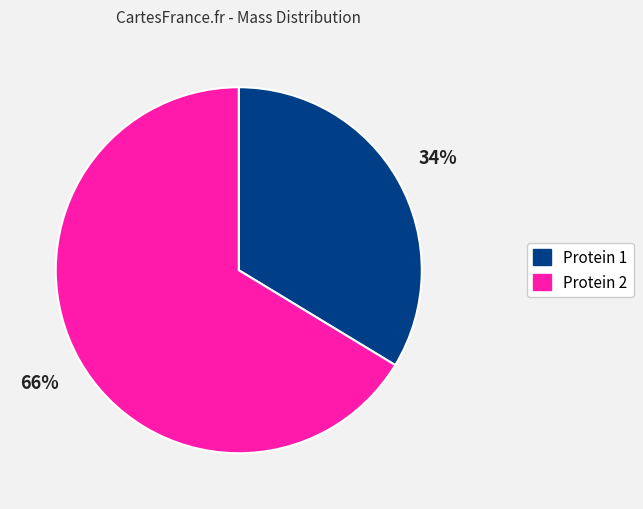

Does any single category account for the majority?

Yes